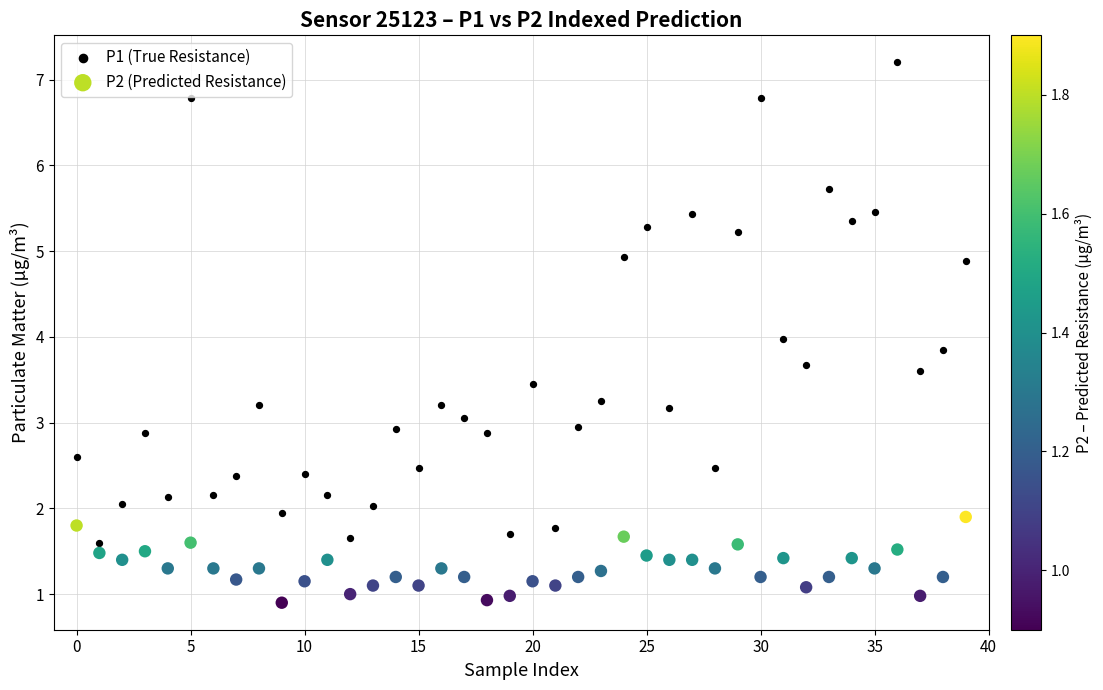

Which series reaches the maximum Y coordinate?

P1 (True Resistance)